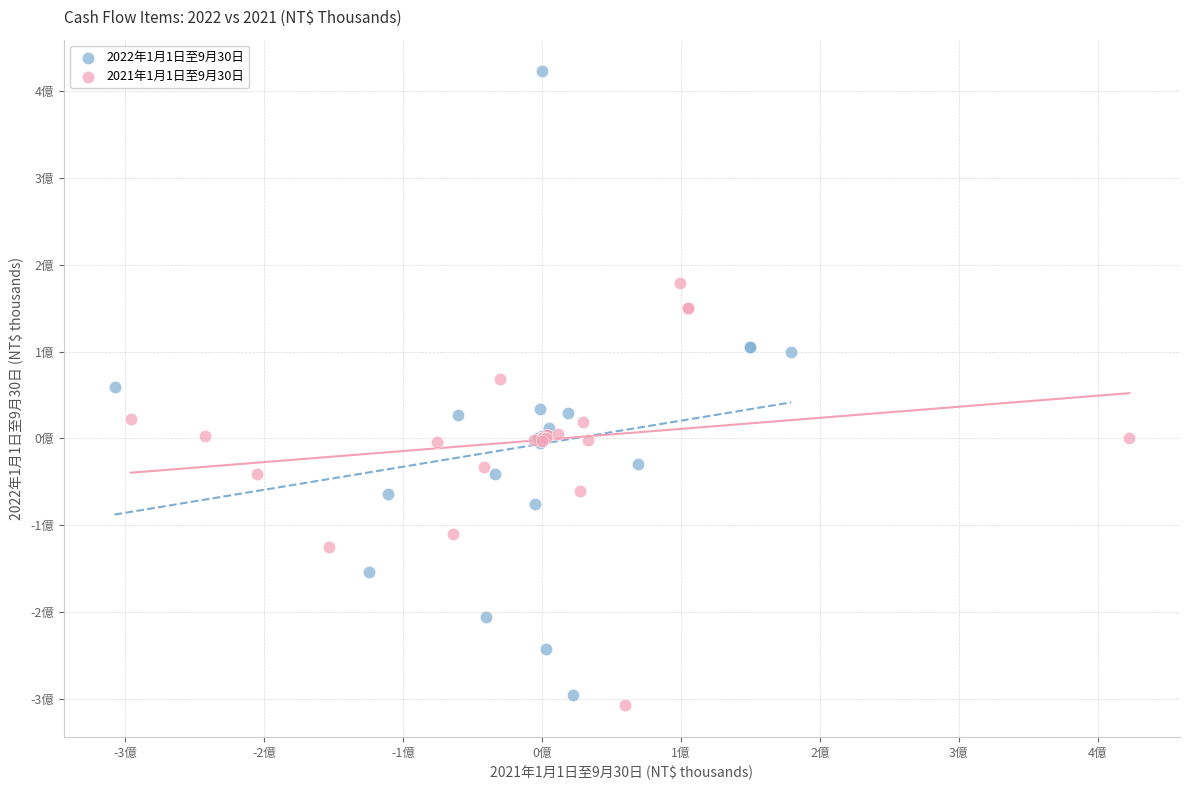

Which series has the largest Y range (max minus min)?

2022年1月1日至9月30日